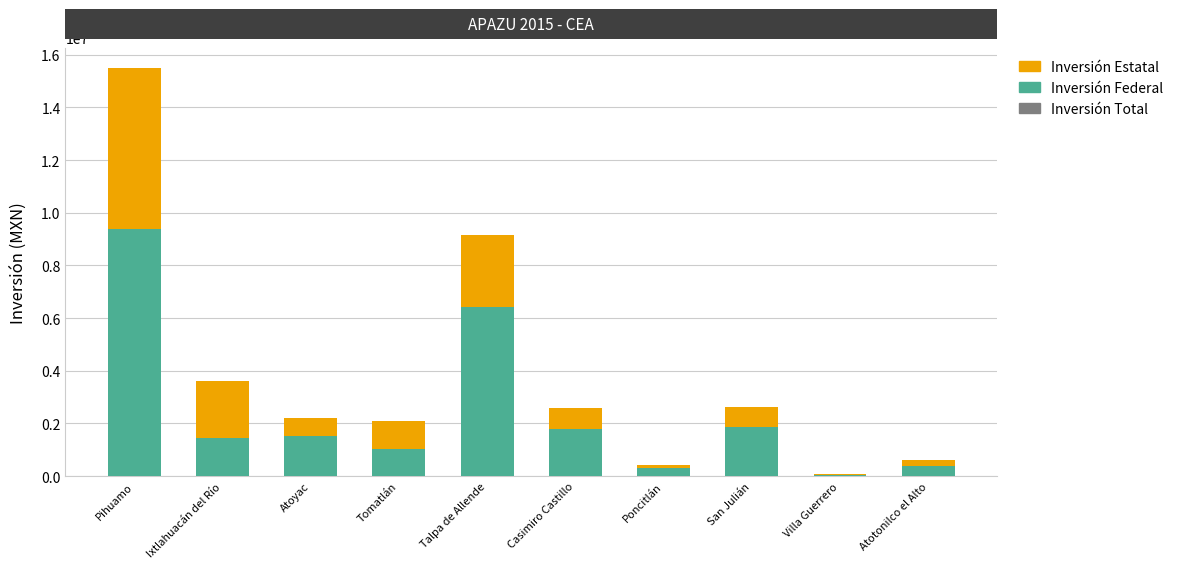

Is the value of Inversión Federal at Ixtlahuacán del Río greater than the value of Inversión Total at Pihuamo?

No